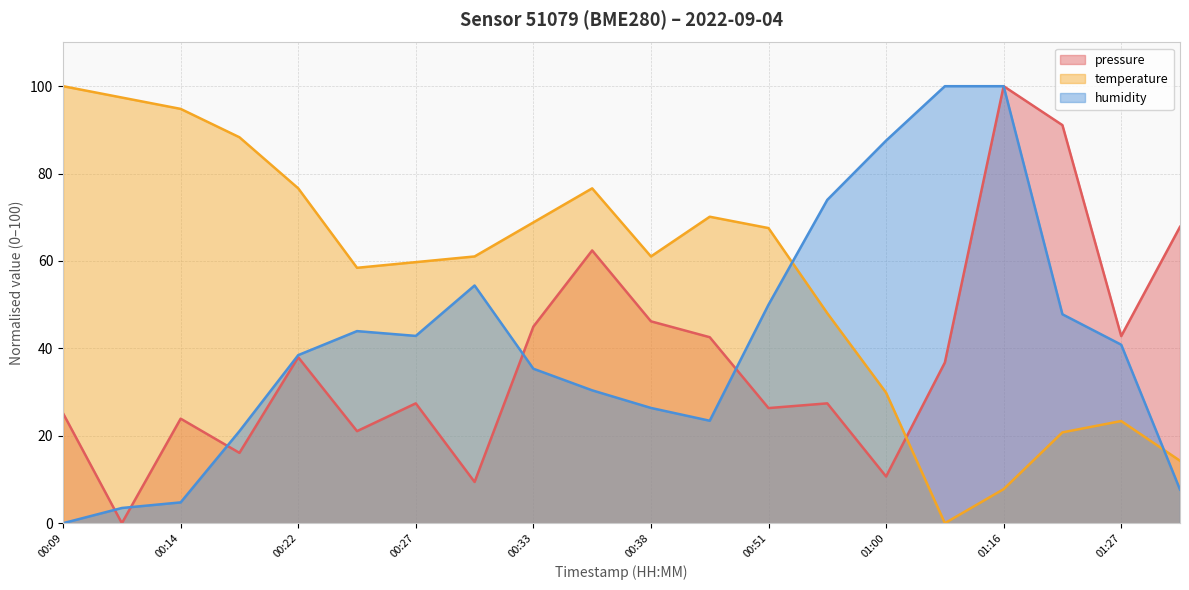

Reading left to right, list all the values displayed in this chart.

pressure: 00:09=25.1	00:12=0.0	00:14=23.9	00:19=16.1	00:22=38.0	00:25=21.1	00:27=27.4	00:30=9.4	00:33=45.0	00:35=62.4	00:38=46.2	00:40=42.6	00:51=26.3	00:57=27.4	01:00=10.7	01:13=36.8	01:16=100.0	01:24=91.1	01:27=42.8	01:30=67.8
temperature: 00:09=100.0	00:12=97.4	00:14=94.8	00:19=88.3	00:22=76.6	00:25=58.4	00:27=59.7	00:30=61.0	00:33=68.8	00:35=76.6	00:38=61.0	00:40=70.1	00:51=67.5	00:57=48.1	01:00=29.9	01:13=0.0	01:16=7.8	01:24=20.8	01:27=23.4	01:30=14.3
humidity: 00:09=0.0	00:12=3.5	00:14=4.8	00:19=21.1	00:22=38.5	00:25=44.0	00:27=42.9	00:30=54.4	00:33=35.3	00:35=30.4	00:38=26.4	00:40=23.4	00:51=50.0	00:57=74.0	01:00=87.5	01:13=100.0	01:16=100.0	01:24=47.8	01:27=40.8	01:30=7.7